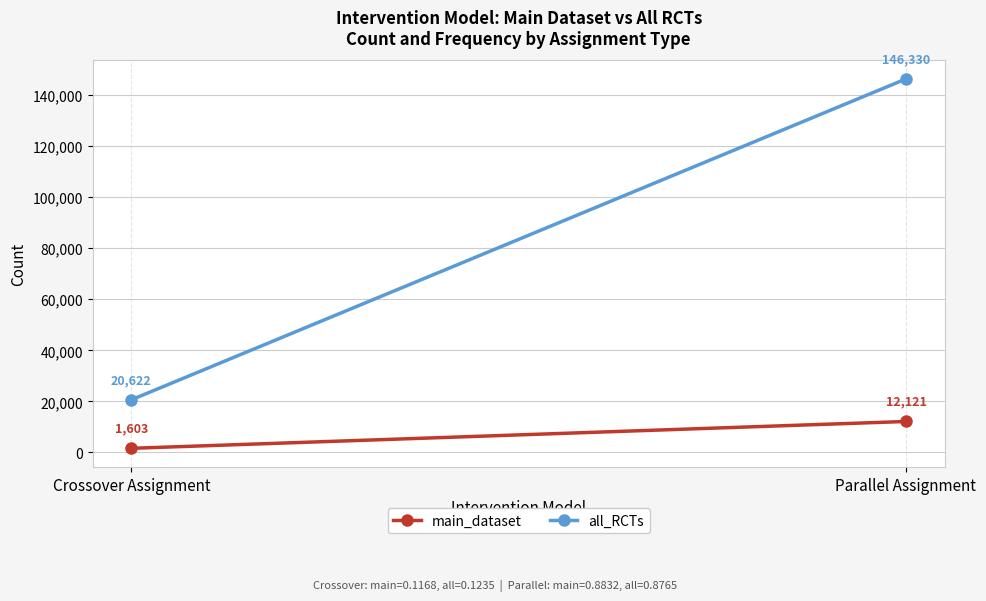

What are all the series names shown in the legend?

main_dataset, all_RCTs